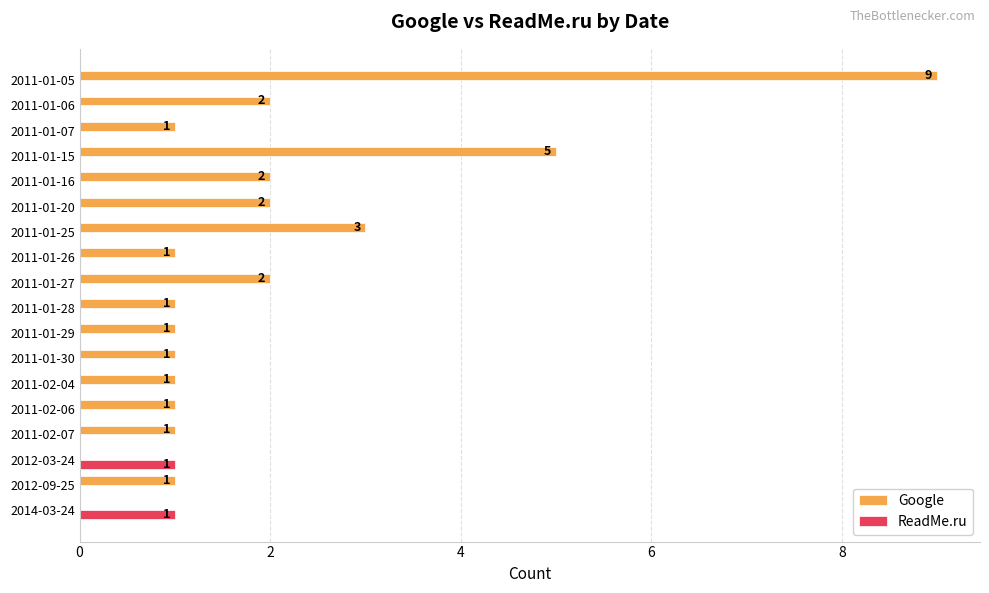

What is the approximate value of Google at 2011-01-25?

3